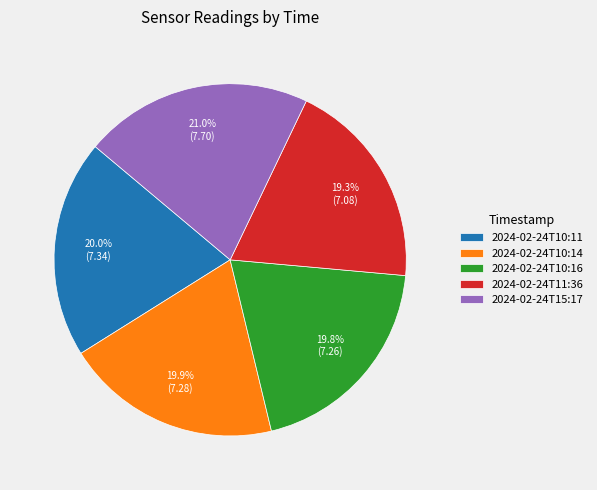

How many slices are in this pie chart?

5